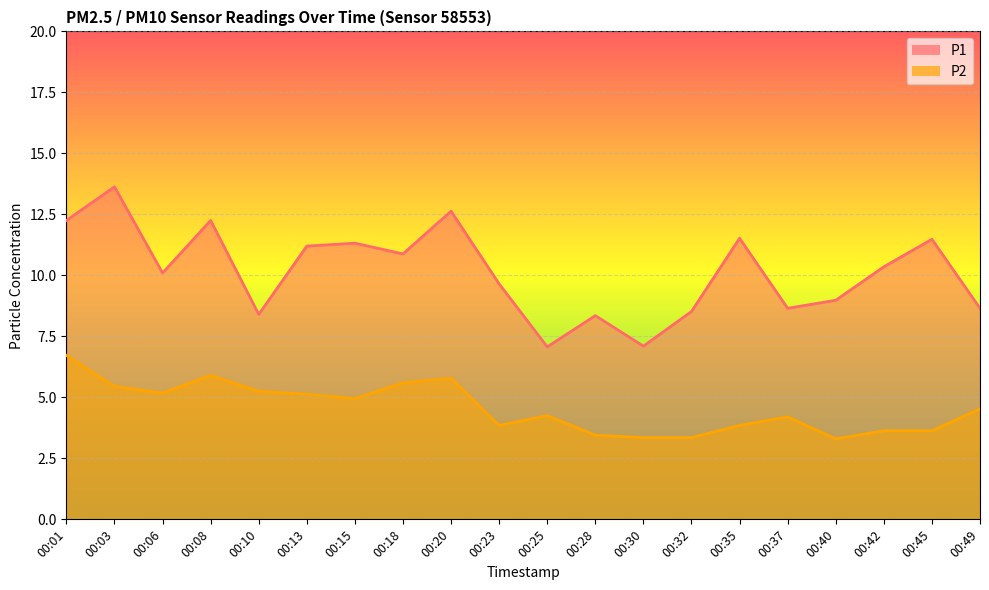

Where is P1 nearest to the value 10?

00:06